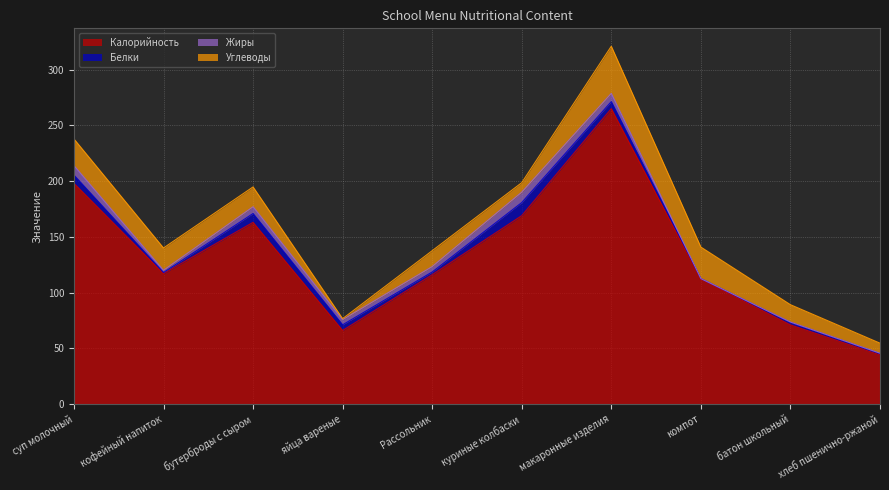

What is the total value across all series at куриные колбаски?

198.6